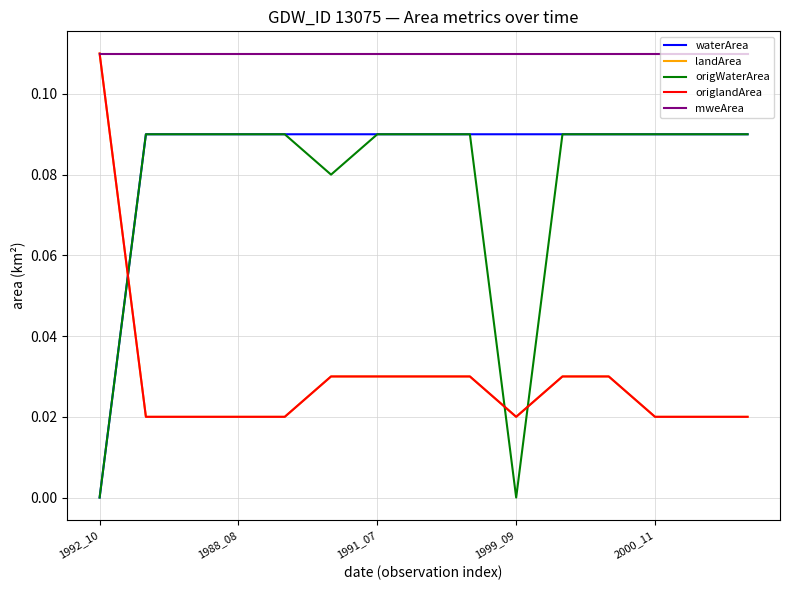

Which series has the largest total across all categories?

mweArea